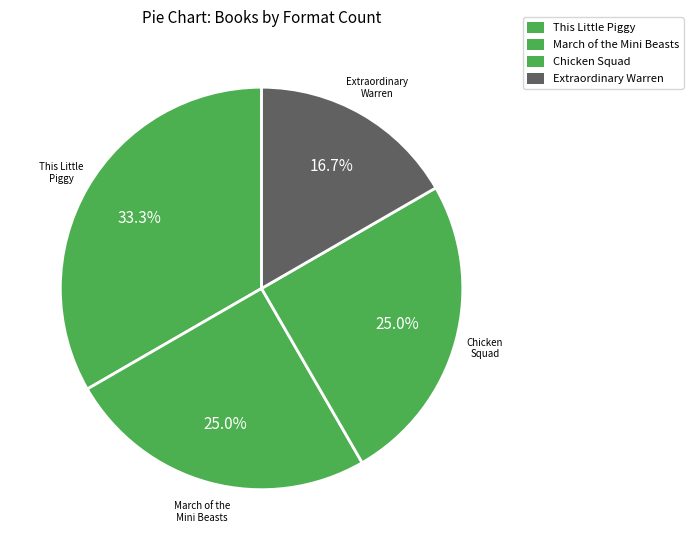

What is the smallest slice in the pie chart?

Extraordinary Warren